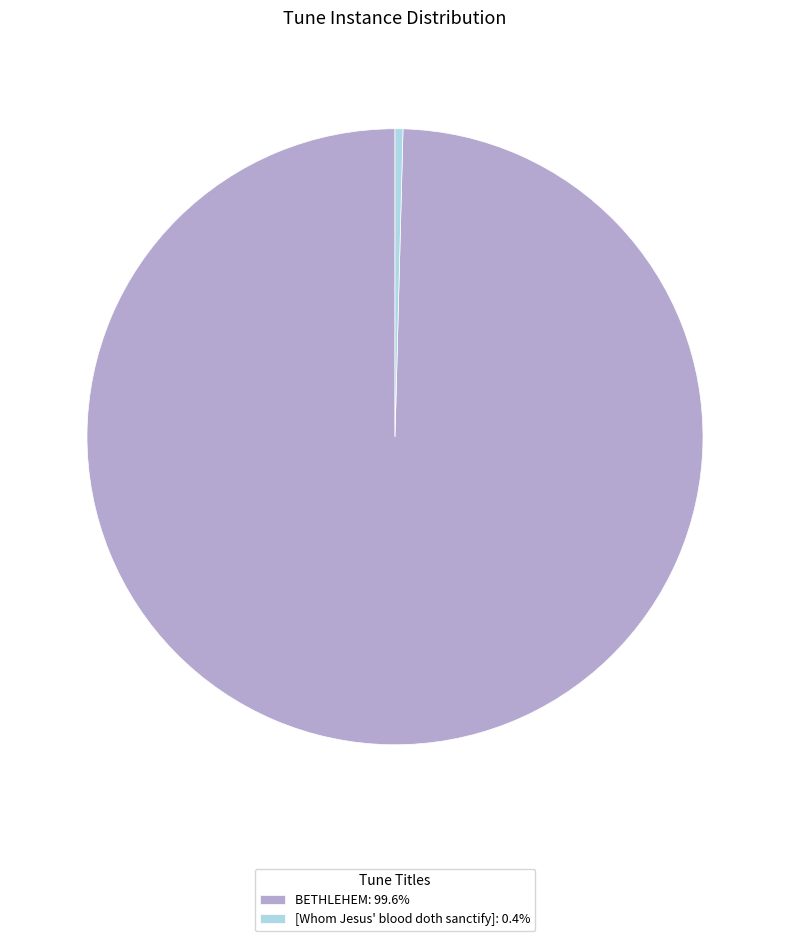

The [Whom Jesus' blood doth sanctify] slice represents 0% of the pie. True or false?

True